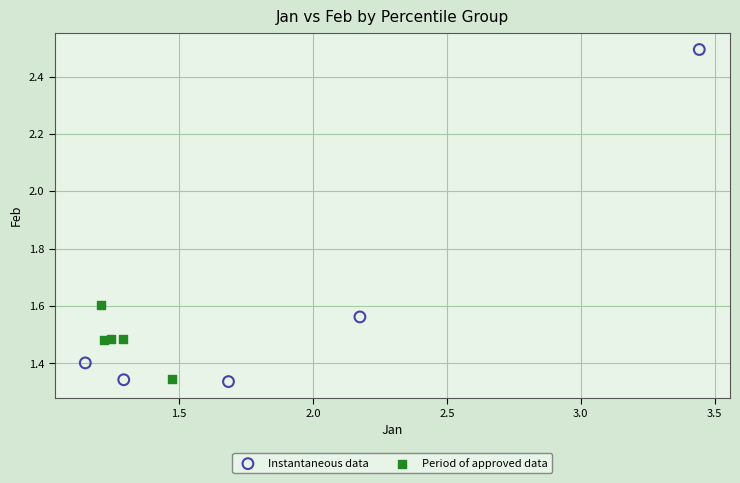

Which series contains the highest Y value?

Instantaneous data